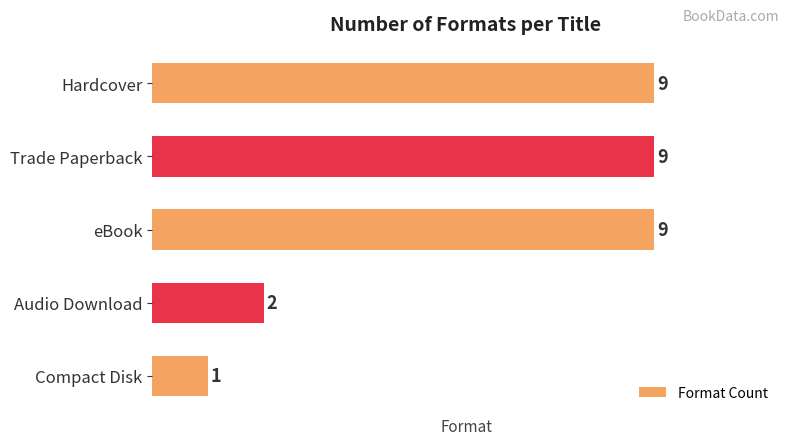

What is the sum of all values?

30